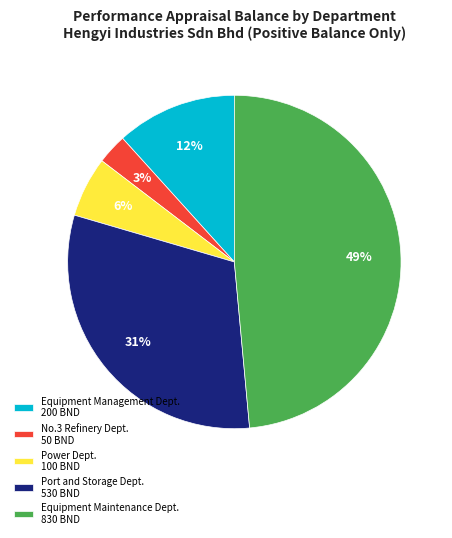

Which has a higher value, Power Dept. 100 BND or Equipment Management Dept. 200 BND?

Equipment Management Dept. 200 BND